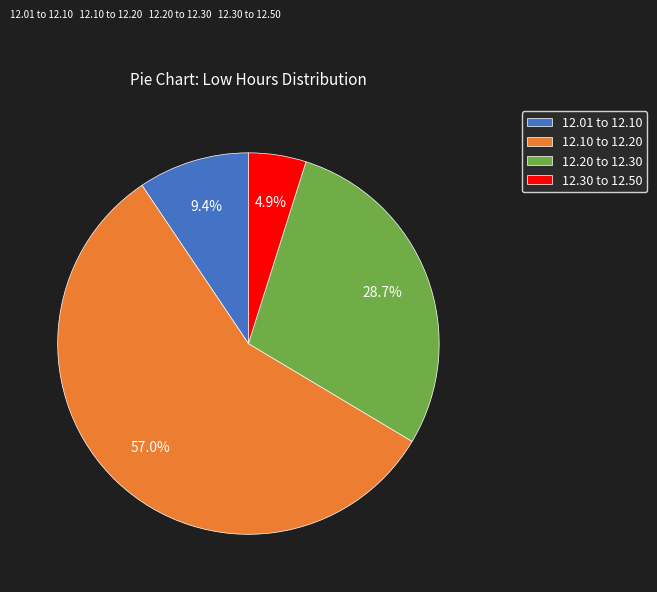

Which slice is the smallest?

12.30 to 12.50